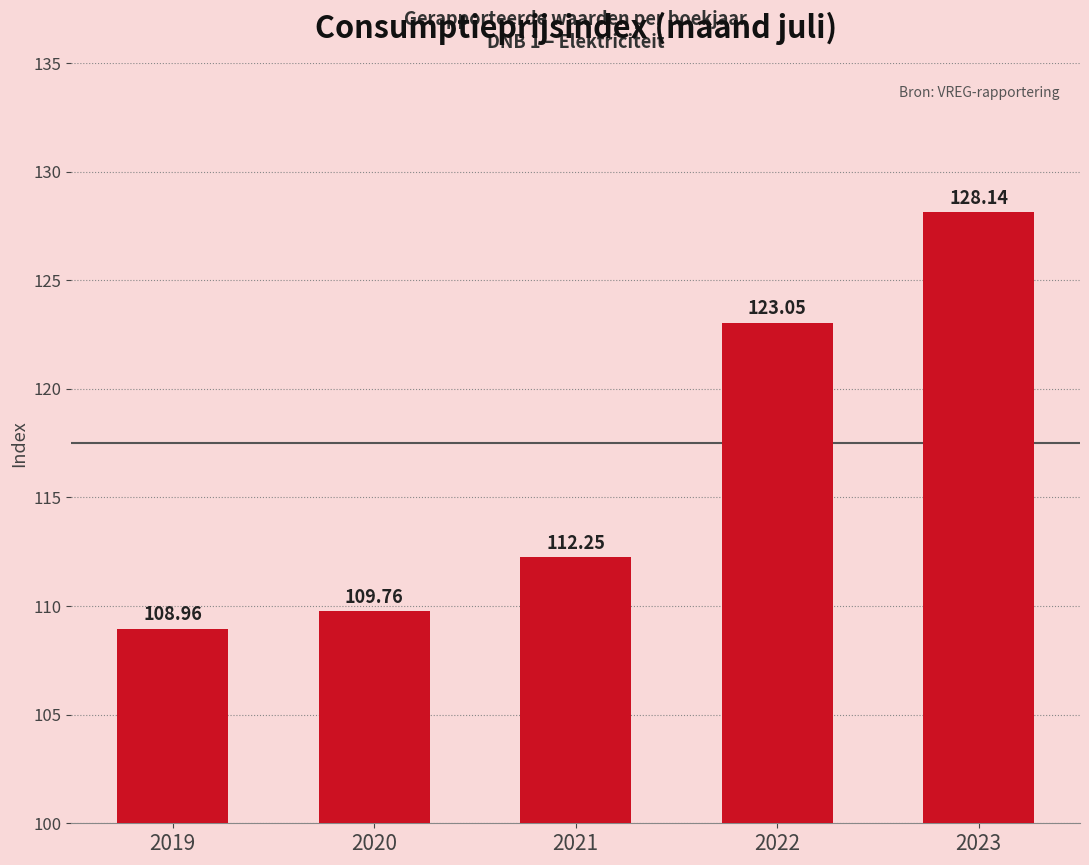

What is the difference between the values at 2021 and 2022?

10.8